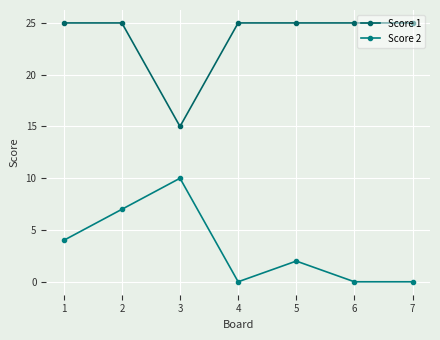

Reading left to right, transcribe all the data shown in this chart.

Score 1: 25	25	15	25	25	25	25
Score 2: 4	7	10	0	2	0	0